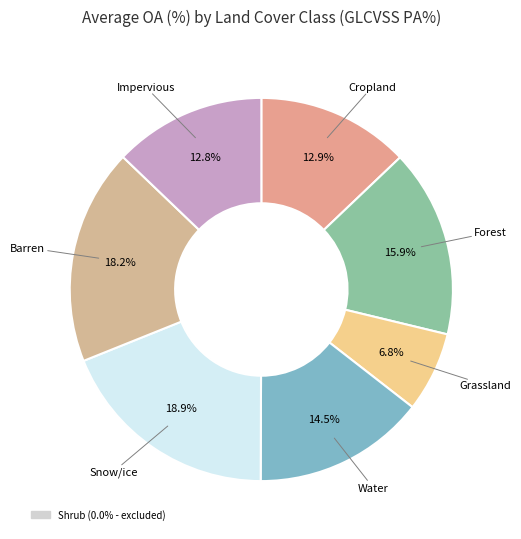

To the nearest percent, what is the difference between the largest and smallest slice percentages?

12%